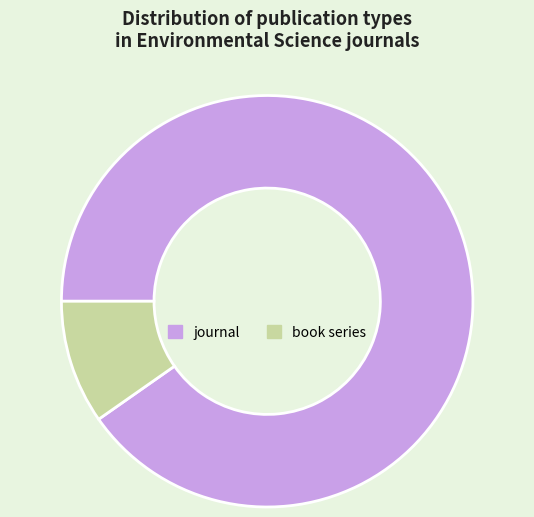

Which category has the smallest portion of the pie?

book series